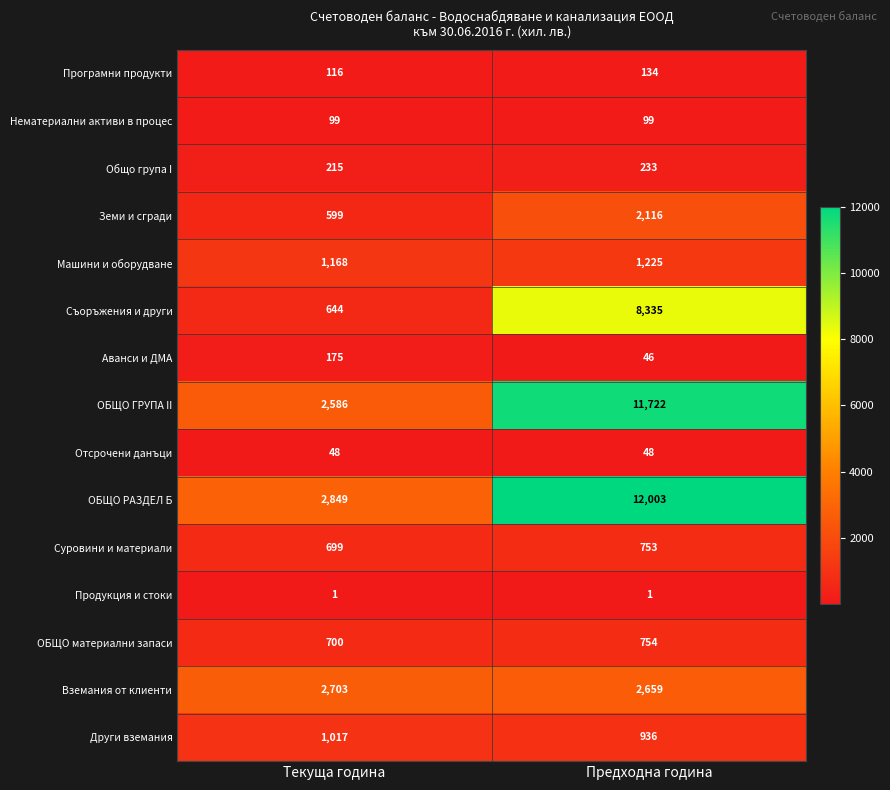

Is it true that Земи и сгради equals 950 at Предходна година?

False